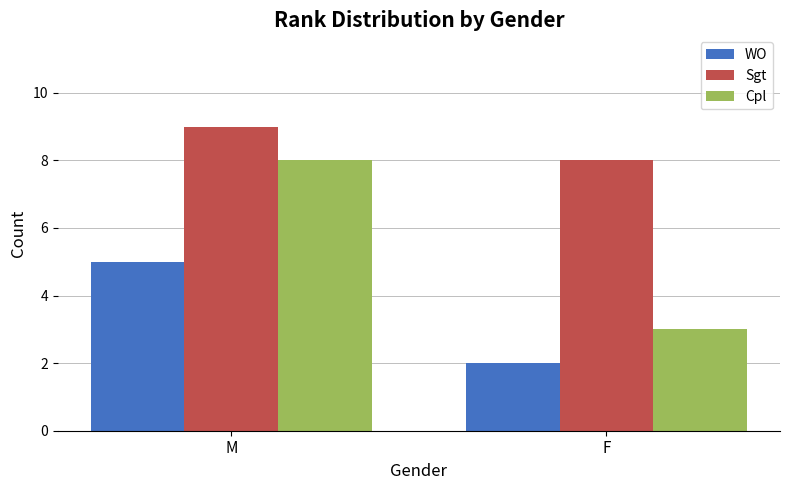

What is the difference between the WO values at F and M?

3